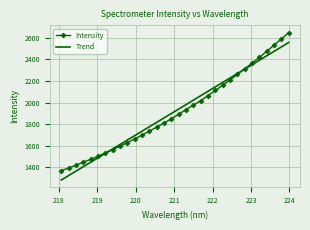

What is the average value of the Trend series?

1920.1